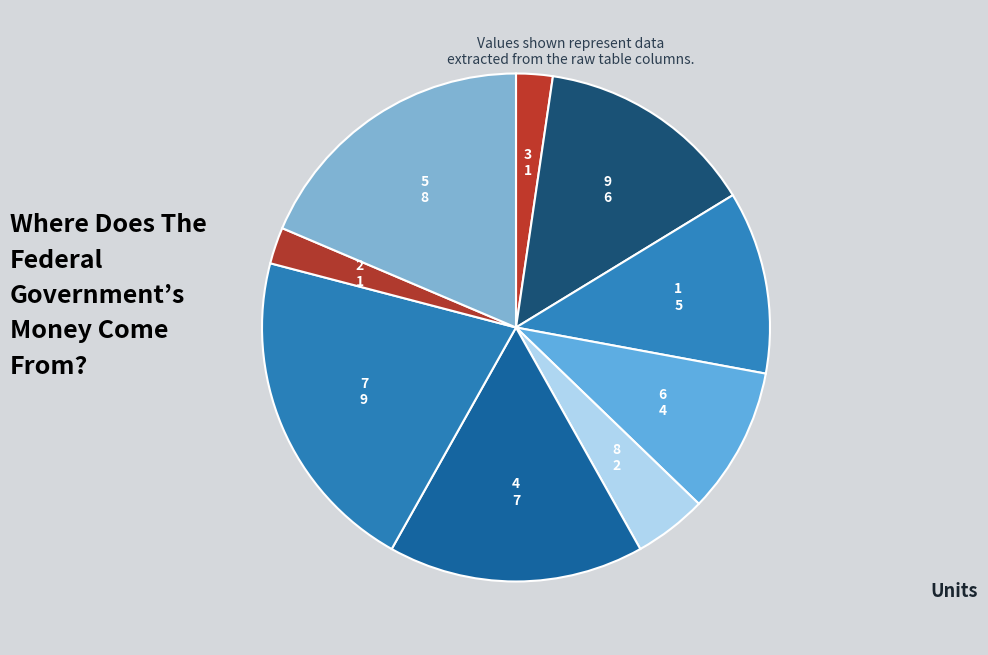

Which slice is the largest?

7